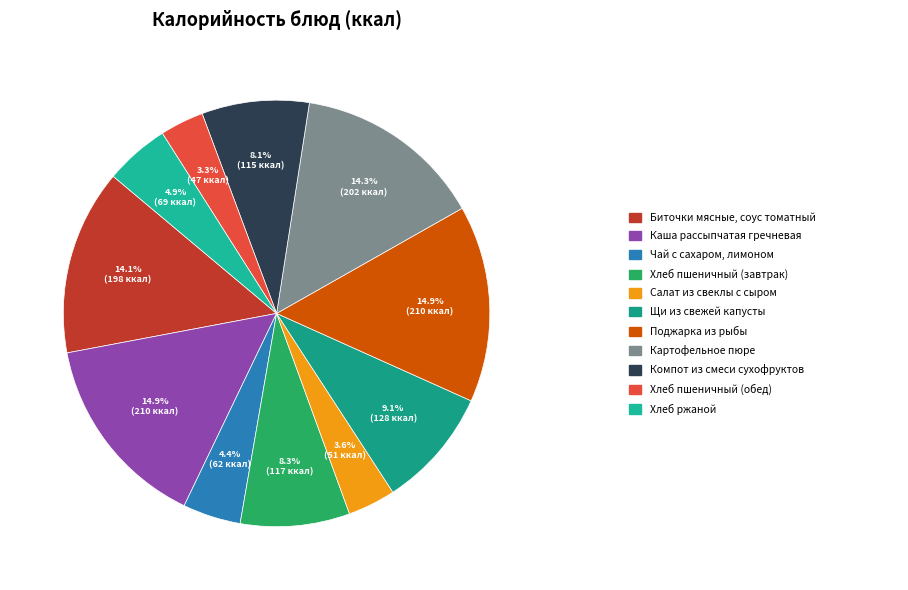

Count the number of slices in the pie.

11